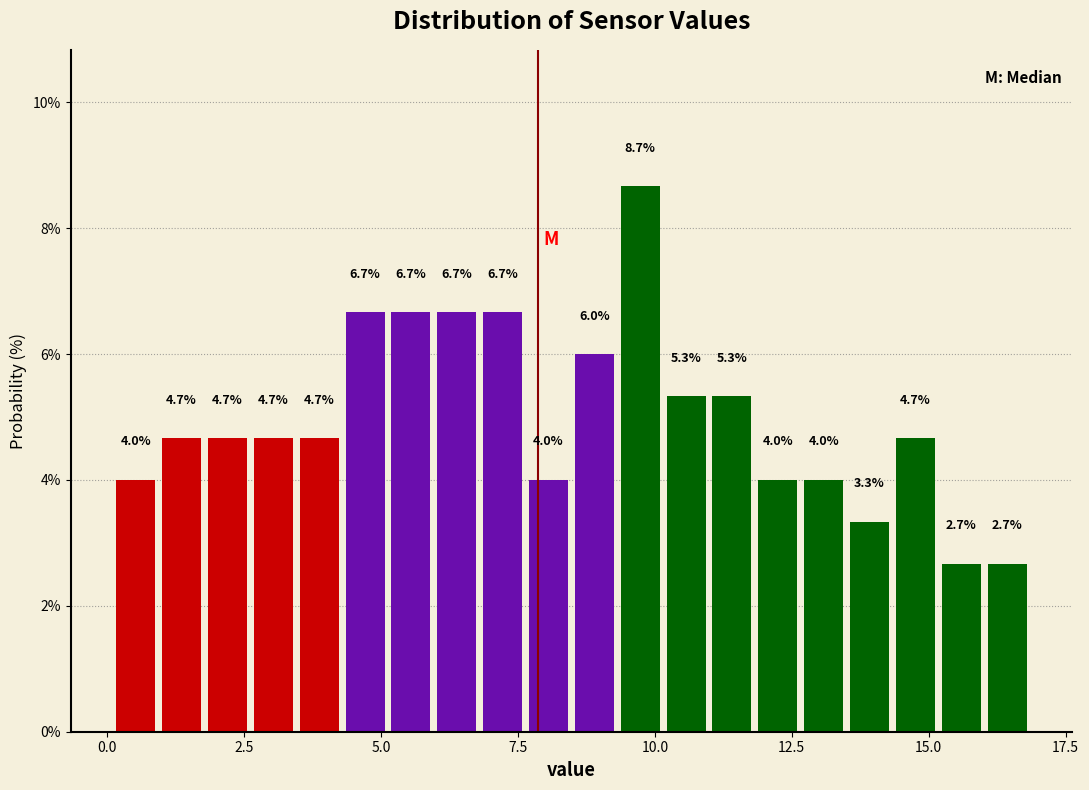

Around what value on the x-axis is the tallest bar? Give the approximate position of its centre, as read against the axis.

9.5